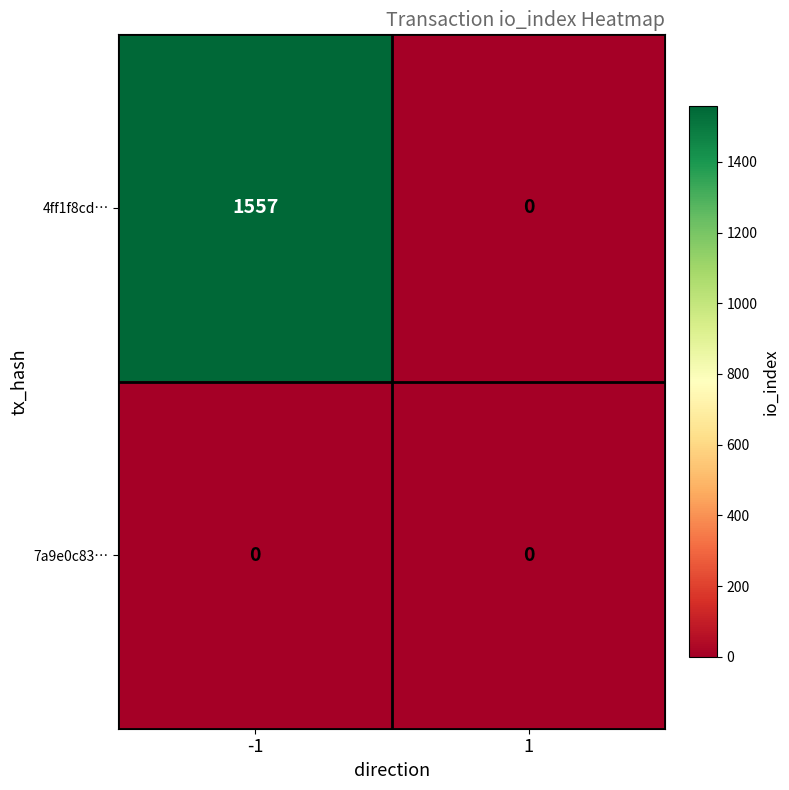

Reading left to right, what are all the values shown in this chart?

4ff1f8cd…: 1557	0
7a9e0c83…: 0	0